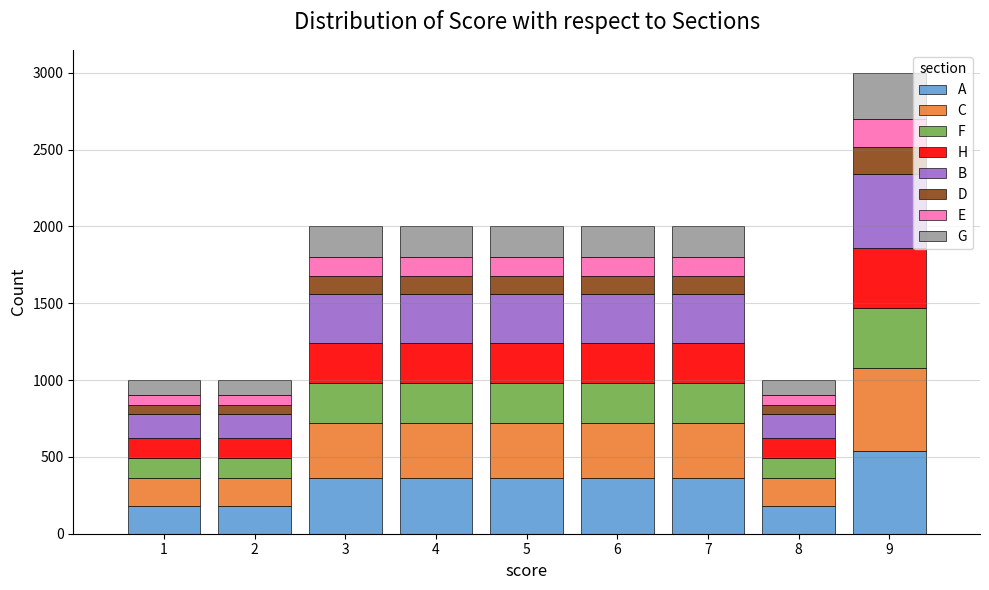

What is the total height of the stacked bar covering 6.5 to 7.5 on the x-axis? The values are not printed on the chart, so give them approximately, as read against the axis.

2000